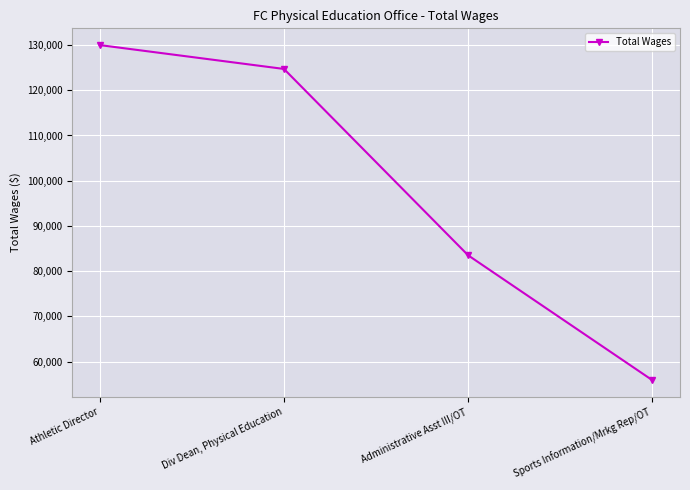

What is the difference between the maximum and minimum values?

74082